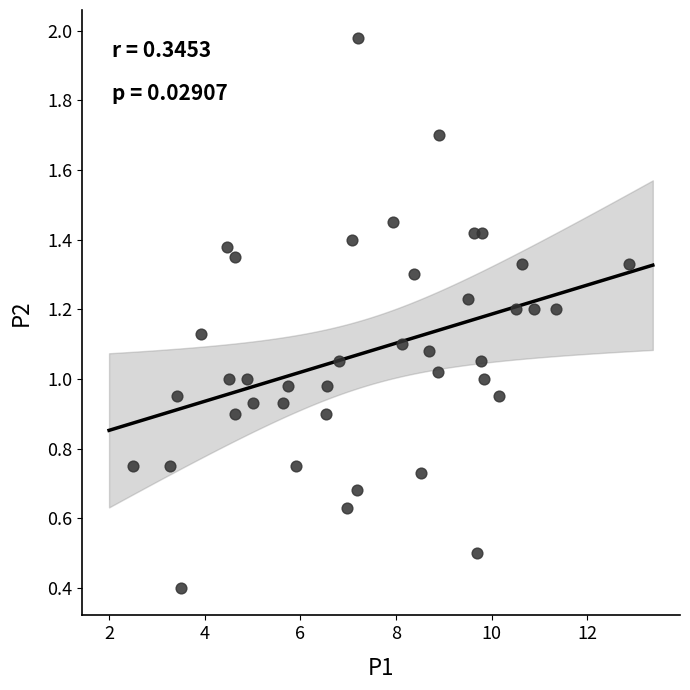

What is the range of Y values (max minus min)?

1.6